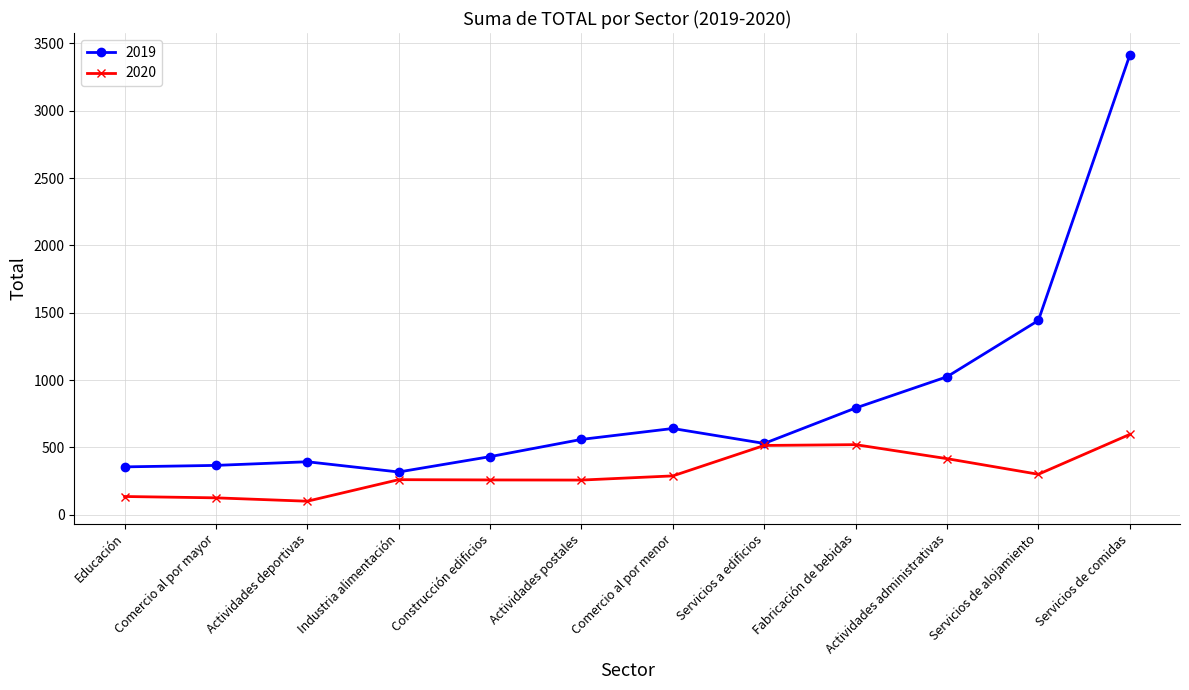

What is the average value of the 2020 series?

315